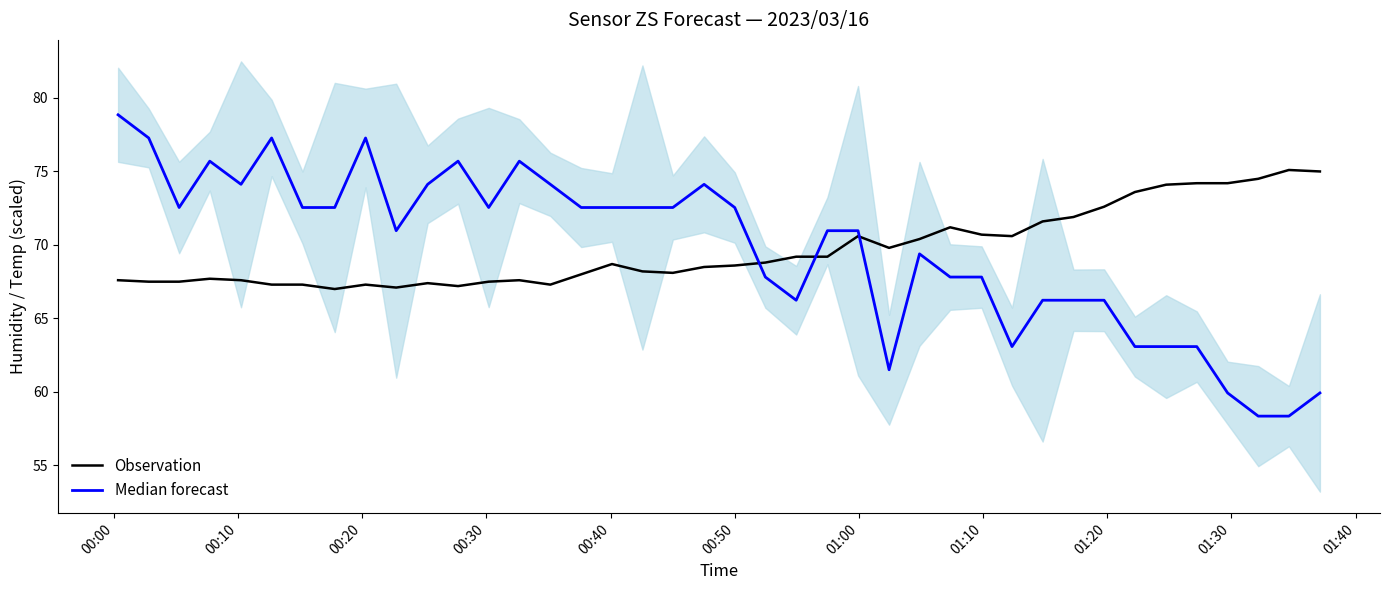

Does the chart have visible grid lines?

No